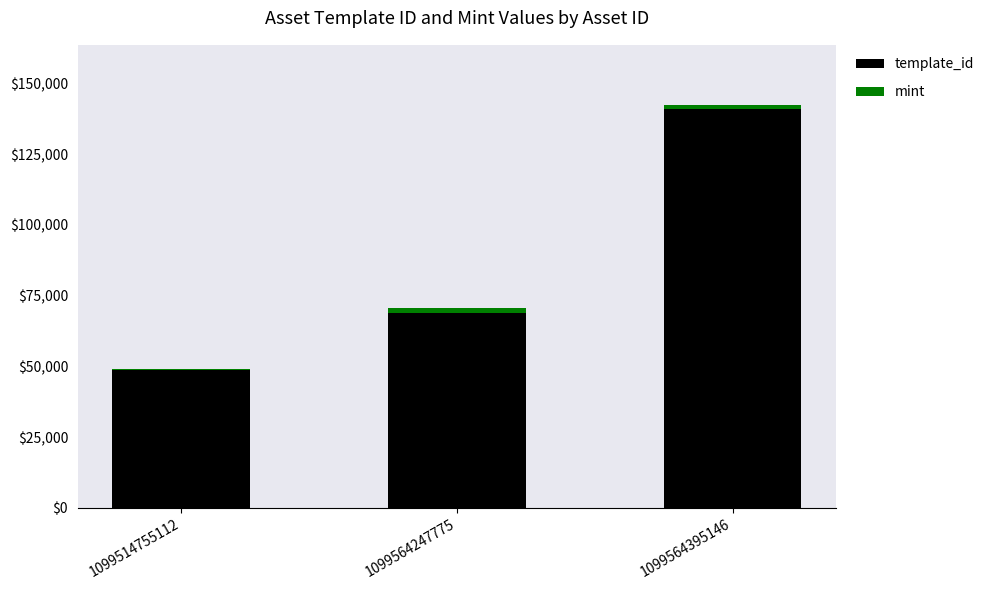

What is the total value across all series at 1099514755112?

49204